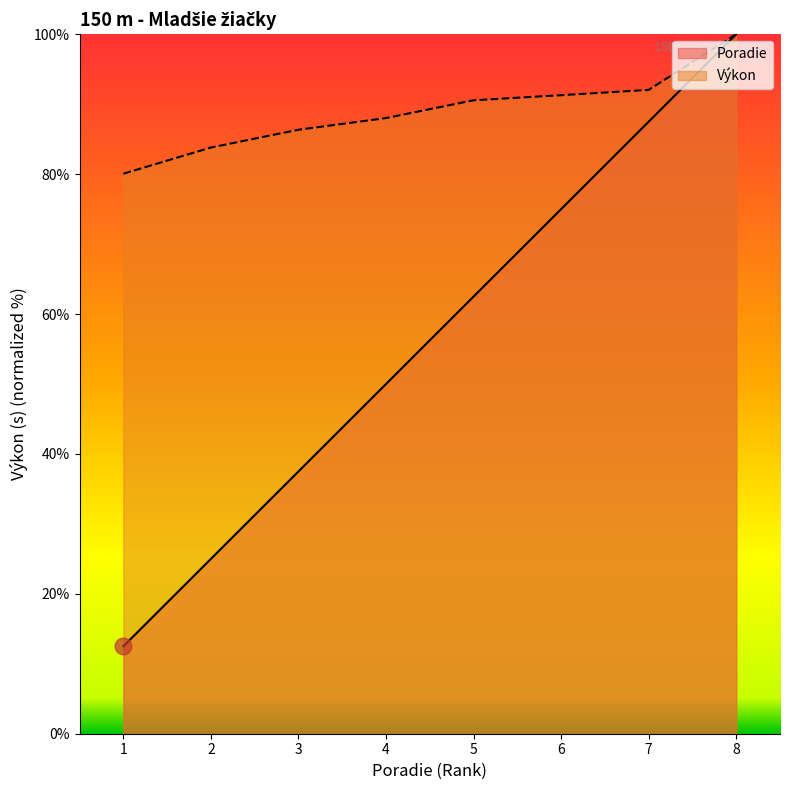

What is the minimum value for Výkon?

80.1